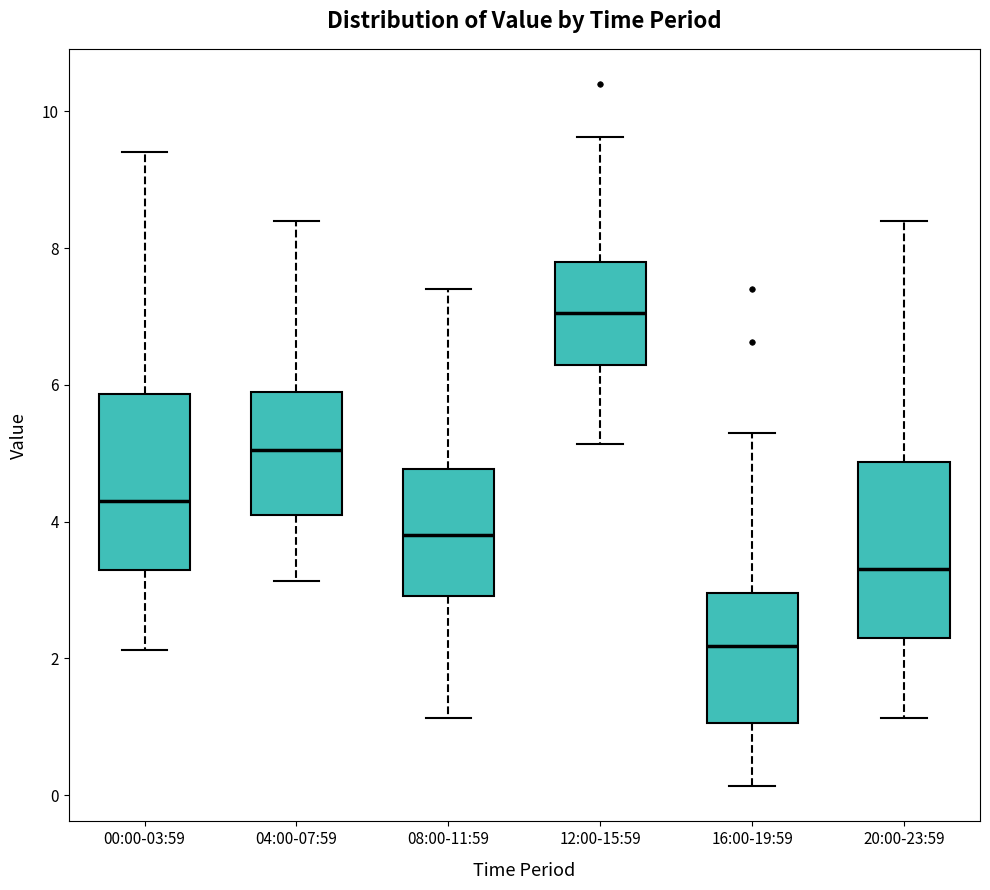

Where does the upper whisker of the box for 04:00-07:59 end on the y-axis? The values are not printed on the chart, so give them approximately, as read against the axis.

8.4